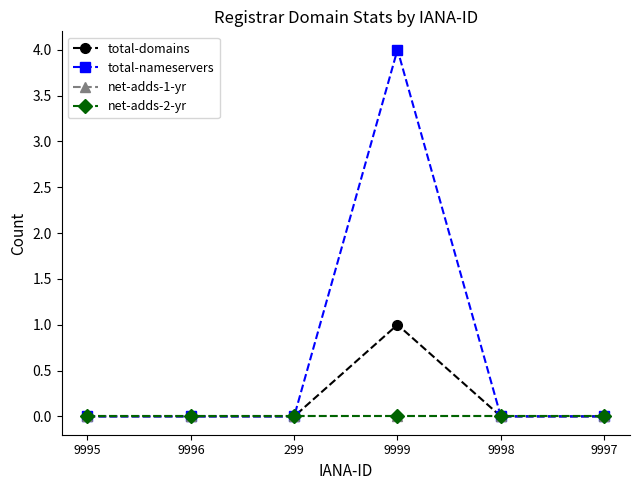

Is this an area chart (filled region under the line)?

No